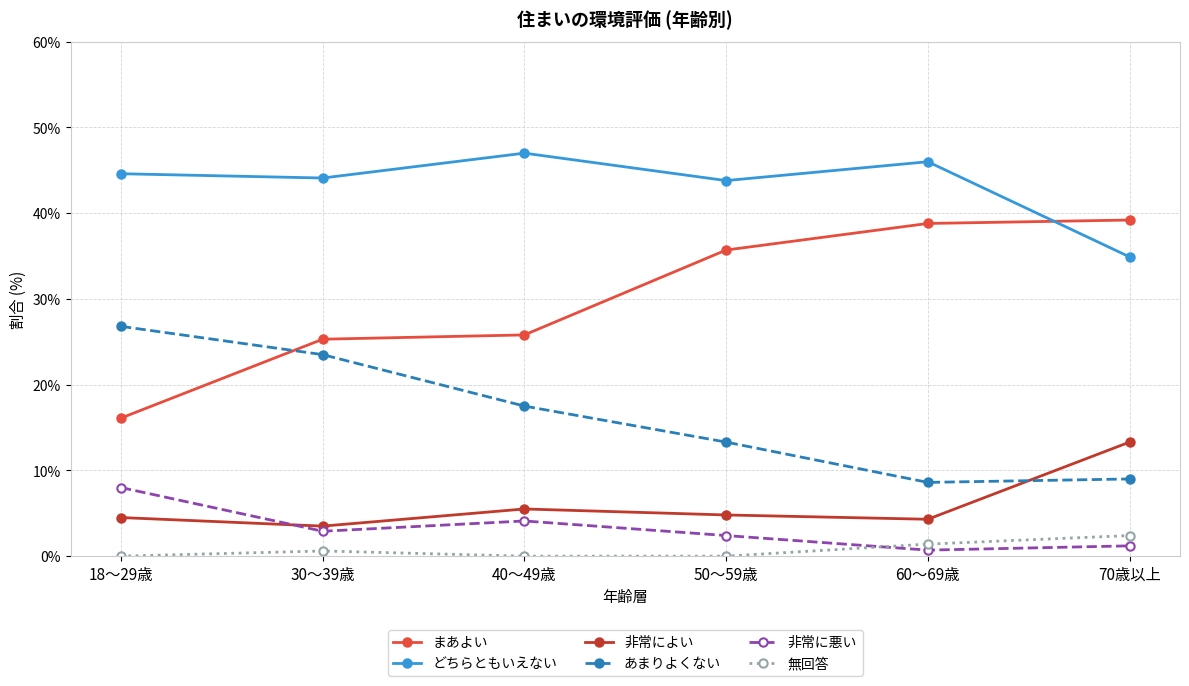

Where is the first local minimum for あまりよくない?

60～69歳